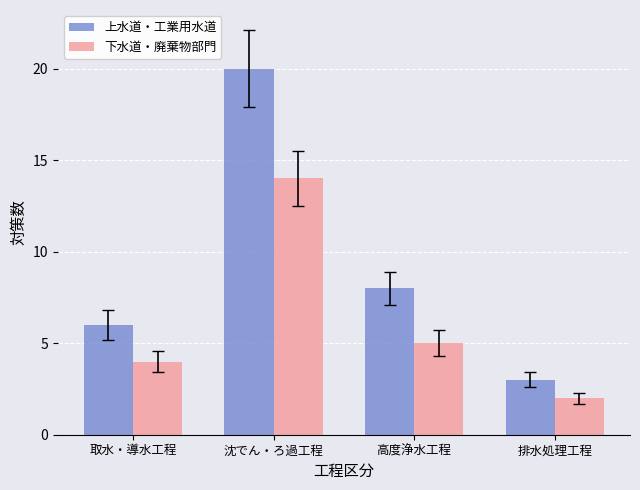

Reading left to right, extract all data points from this chart.

上水道・工業用水道: 6	20	8	3
下水道・廃棄物部門: 4	14	5	2